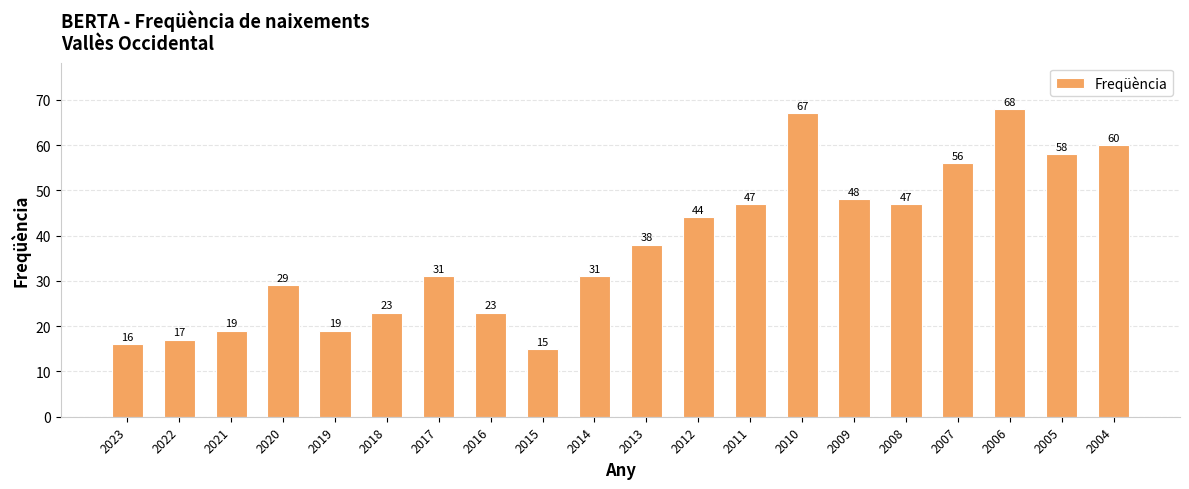

Between 2023 and 2021, which is larger?

2021